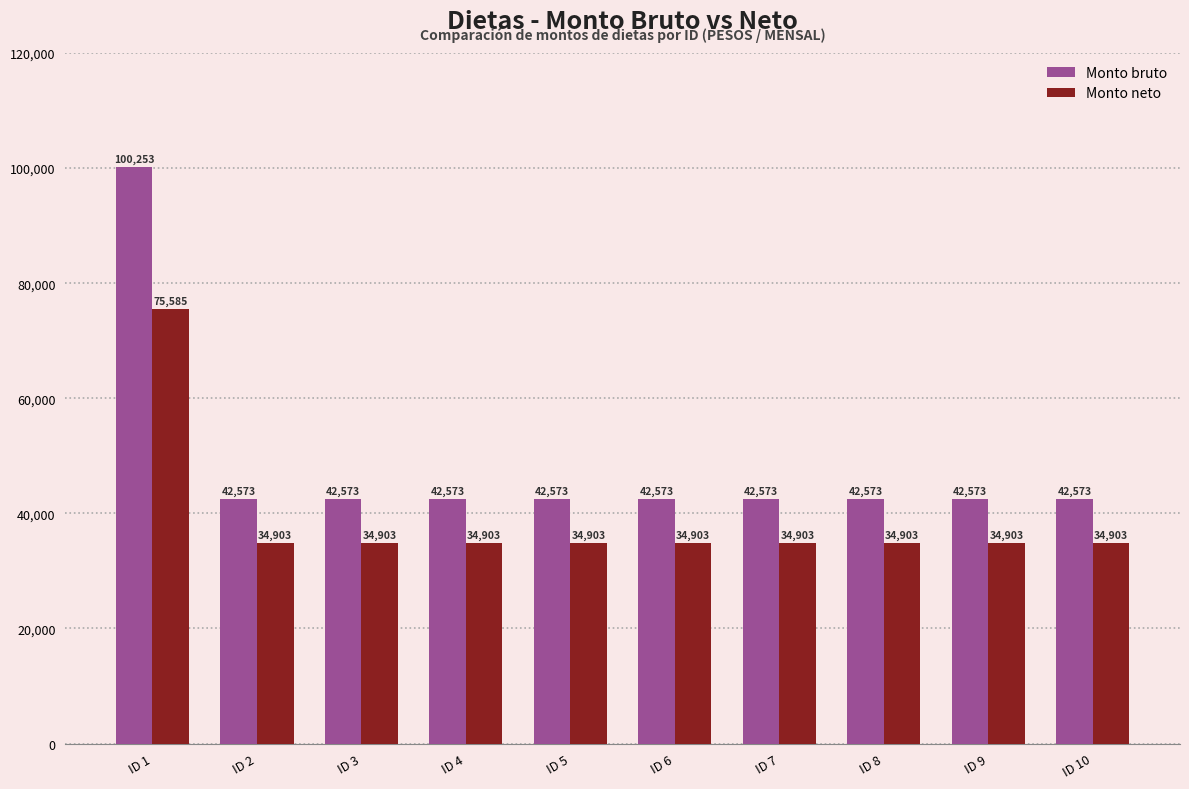

Which series has the largest range (max minus min)?

Monto bruto